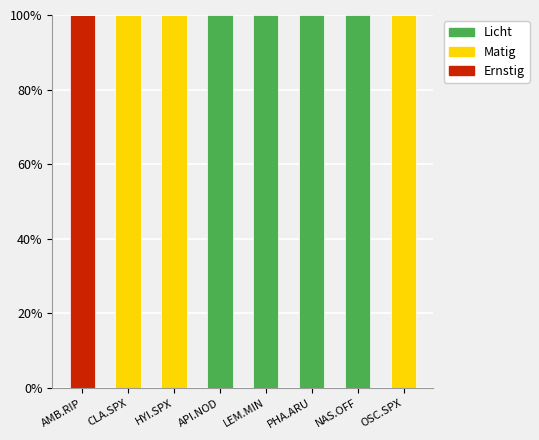

Is it true that Ernstig equals 0 at API.NOD?

True